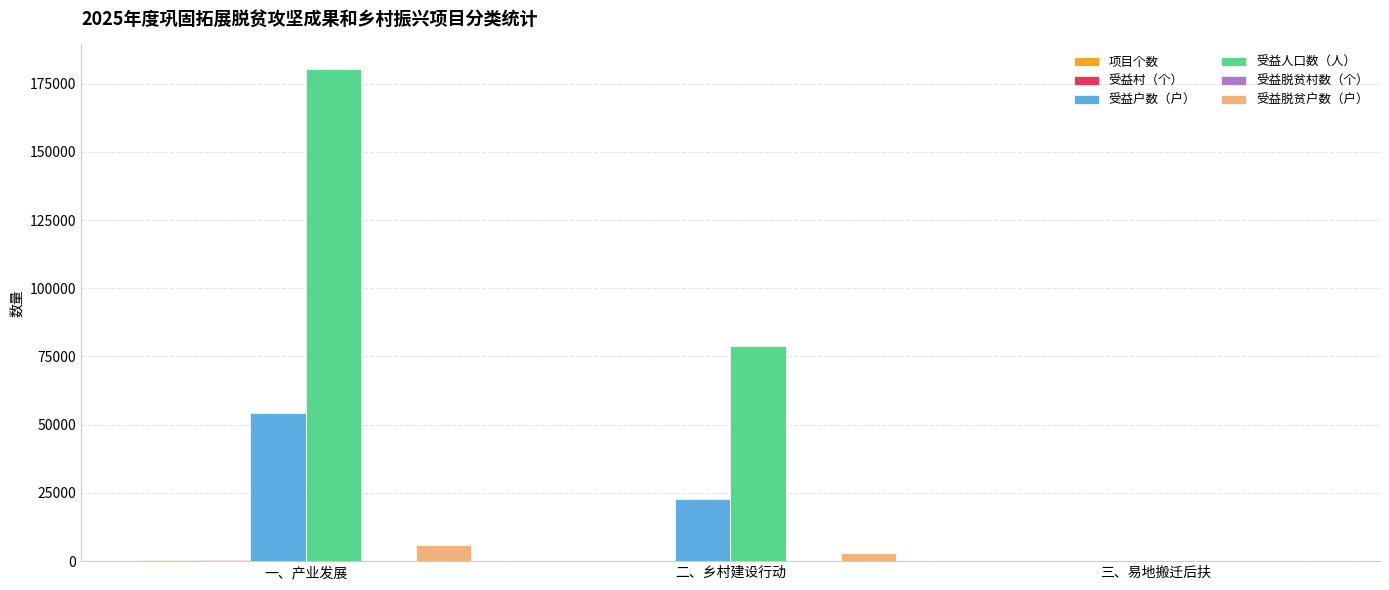

The value of 受益人口数（人） at 一、产业发展 is 98306.6. True or false?

False